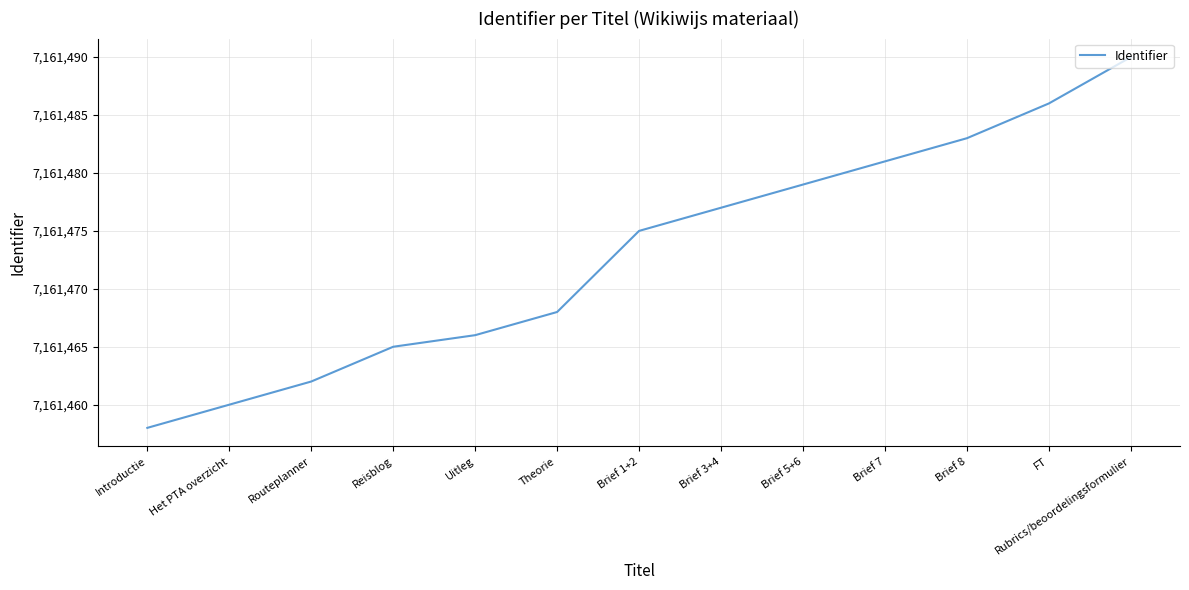

Which label corresponds to the largest value in the chart?

Rubrics/beoordelingsformulier